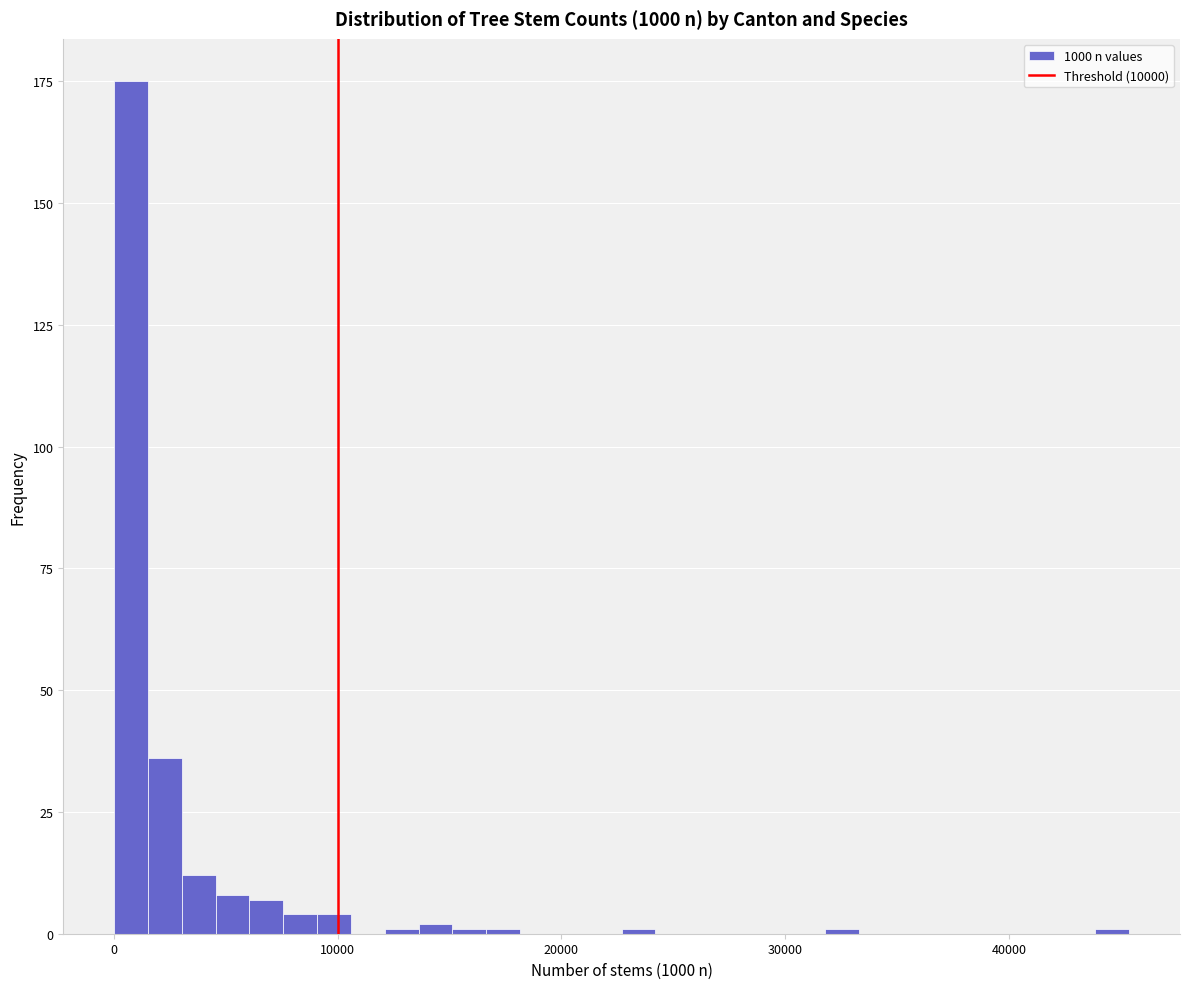

Around what value on the x-axis is the tallest bar? Give the approximate position of its centre, as read against the axis.

1000